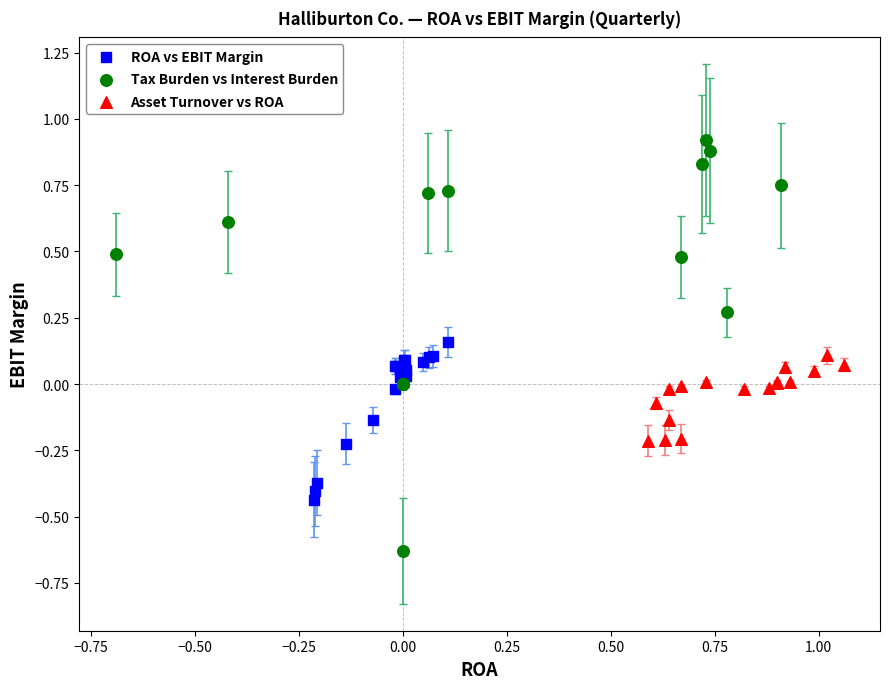

Which series contains the highest Y value?

Tax Burden vs Interest Burden